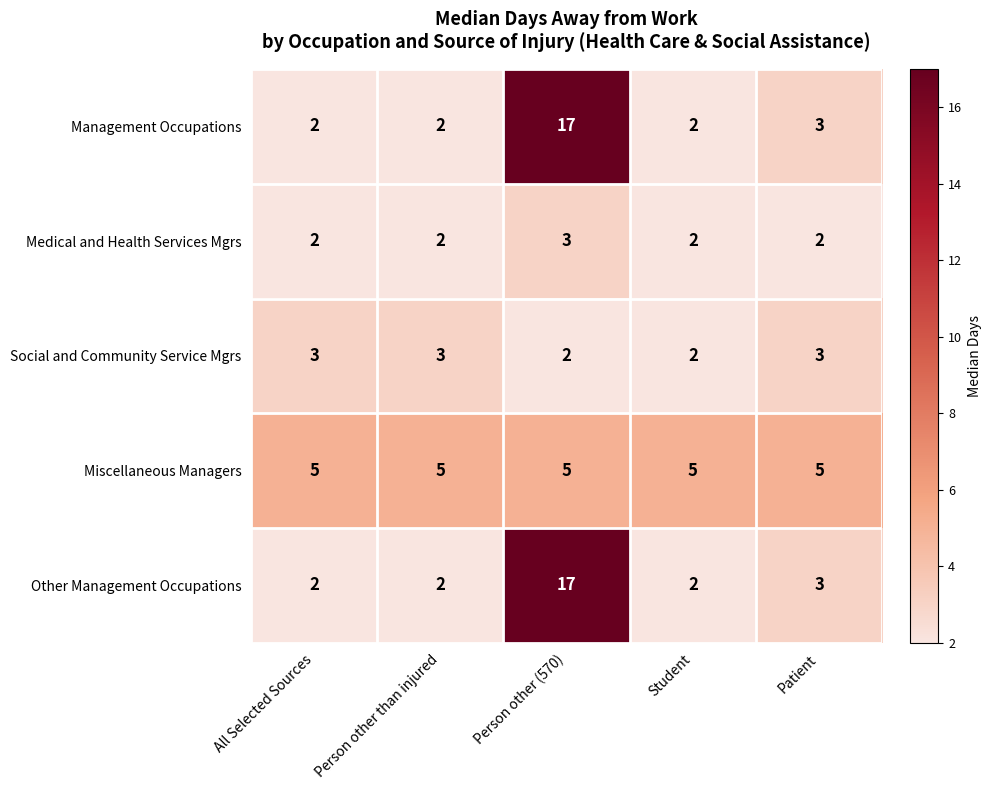

What is the sum of all Medical and Health Services Mgrs values?

11